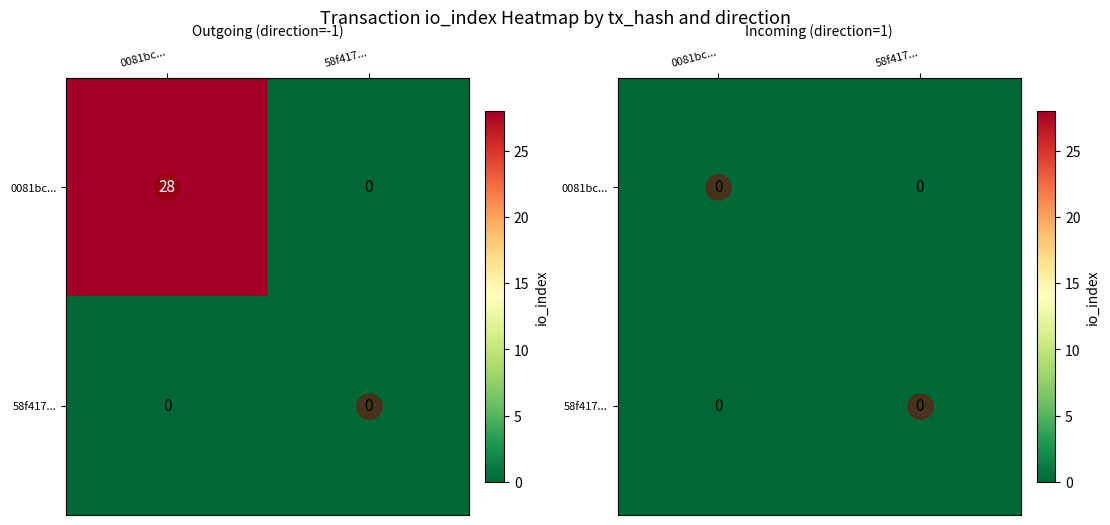

Rank the series at direction from highest to lowest value.

58f4170d2f90fb30ad6ffda49e63d443a4480dc, 0081bc07198223a6e7e3ccfb95c1057d8ce4bb3